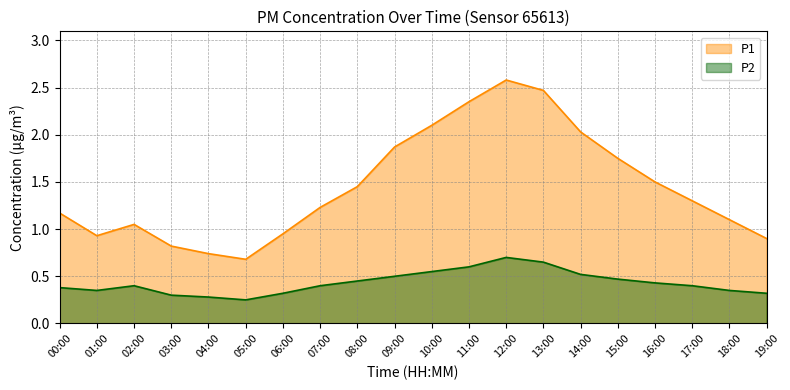

The P1 series shows 1.2 at 07:00. True or false?

True